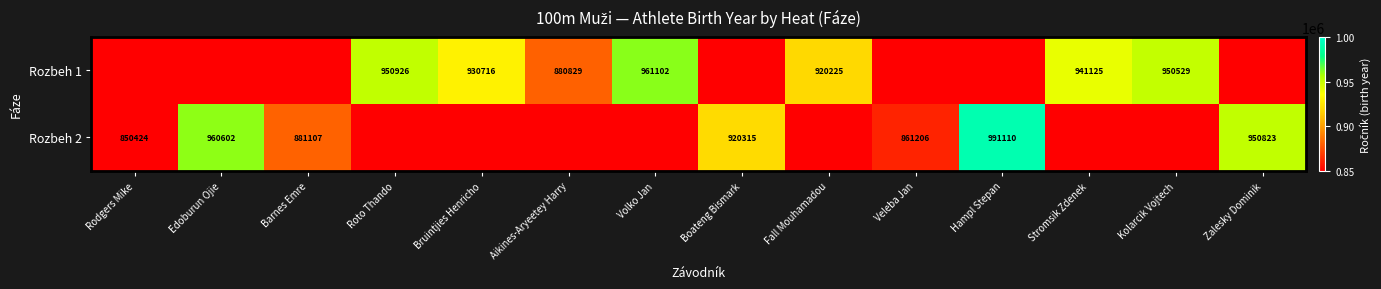

At how many categories does at least one series exceed 980040?

1